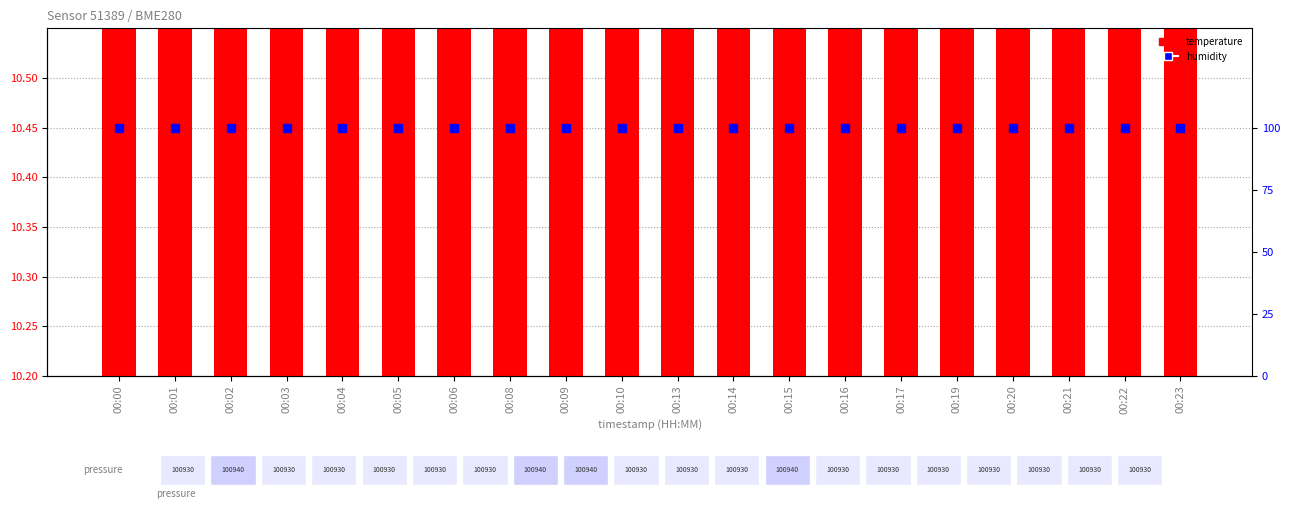

At how many categories does at least one series exceed 66?

20